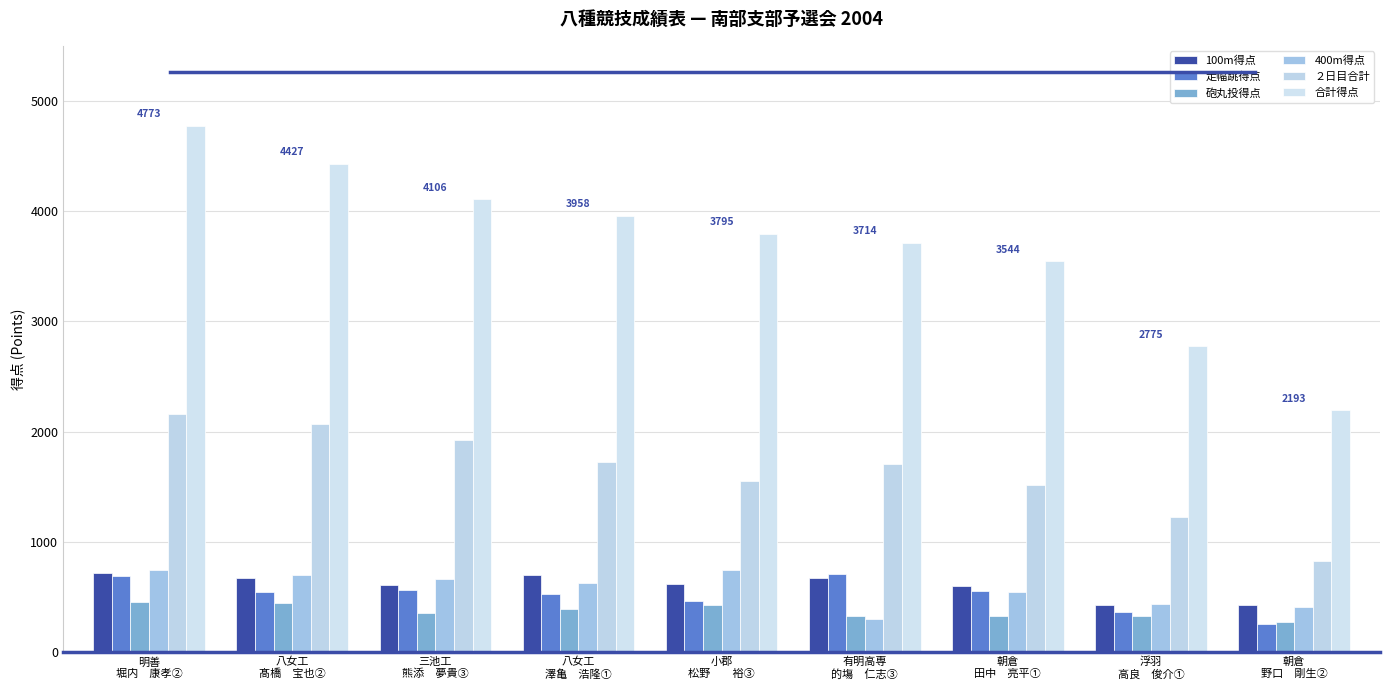

What is the approximate value of 合計得点 at 浮羽
高良　俊介①?

2775